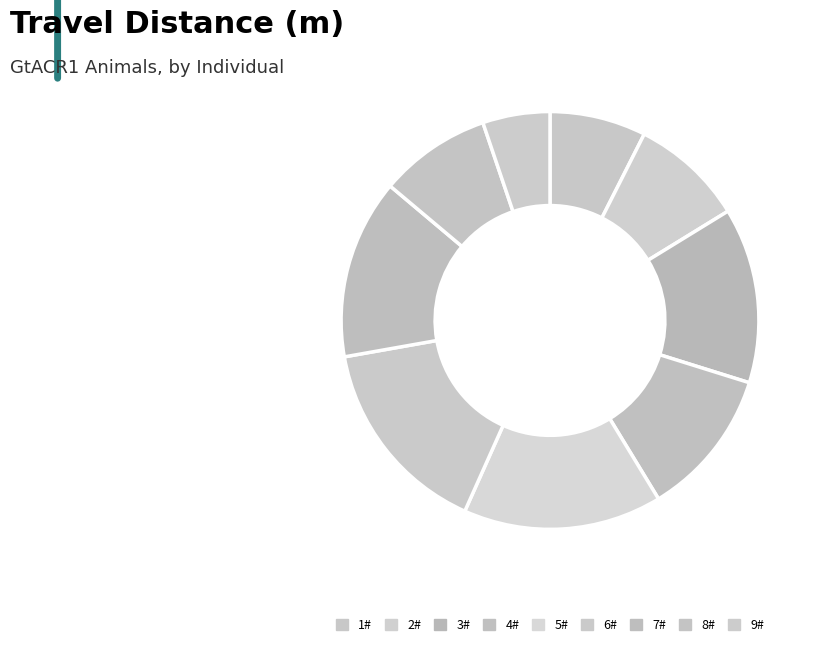

Which has a higher value, 2# or 1#?

2#